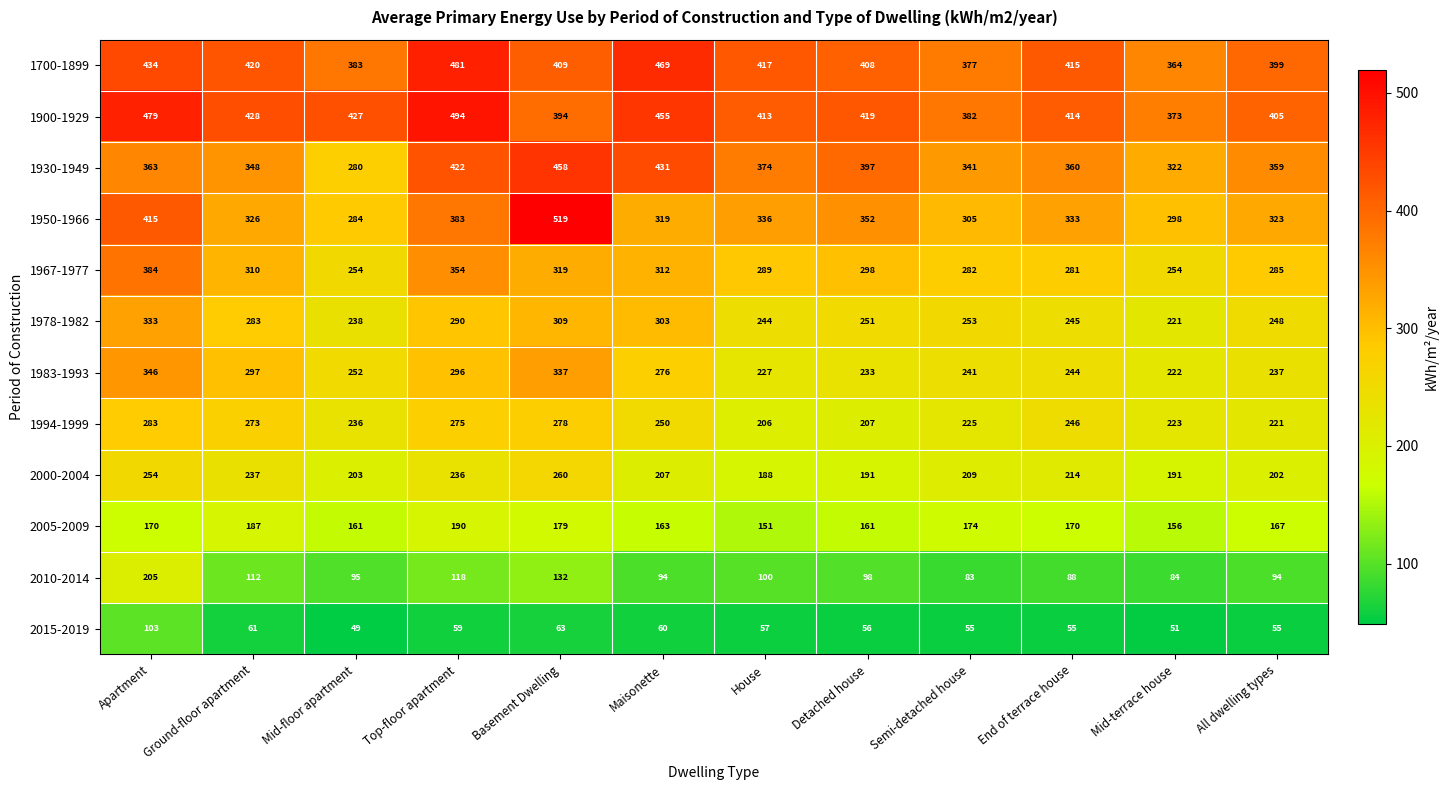

What is the approximate value of 1900-1929 at Semi-detached house, to the nearest 5?

380